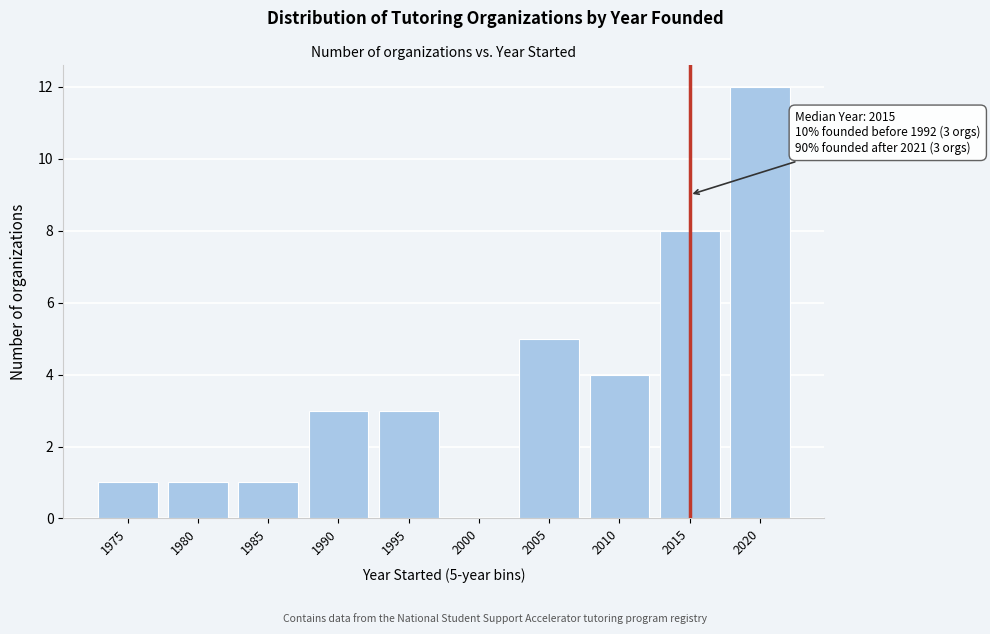

Reading right to left, what are all the values shown in this chart?

2020=12	2015=8	2010=4	2005=5	2000=0	1995=3	1990=3	1985=1	1980=1	1975=1